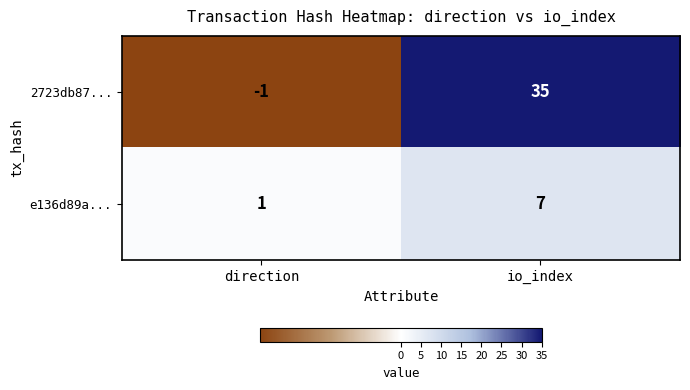

Rank the categories by e136d89a... value from lowest to highest.

direction, io_index